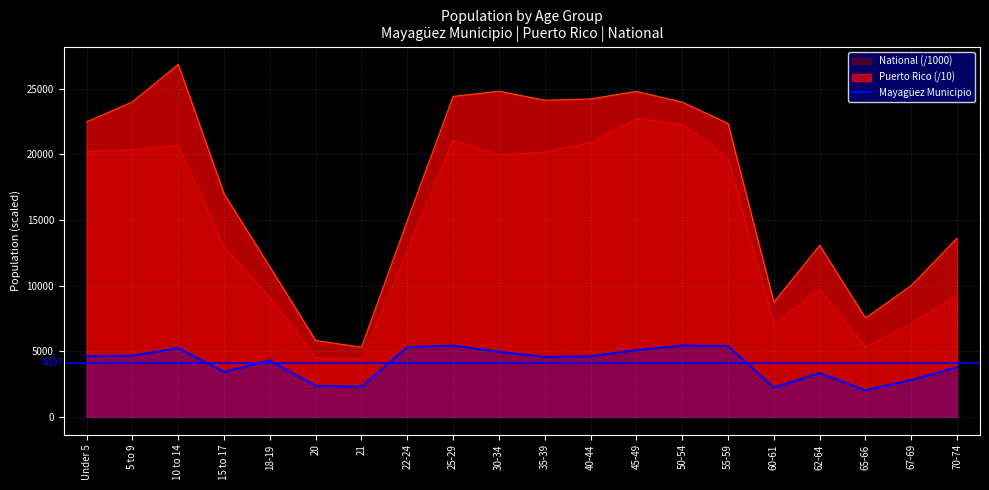

What is the minimum value shown in the chart?

2025.0